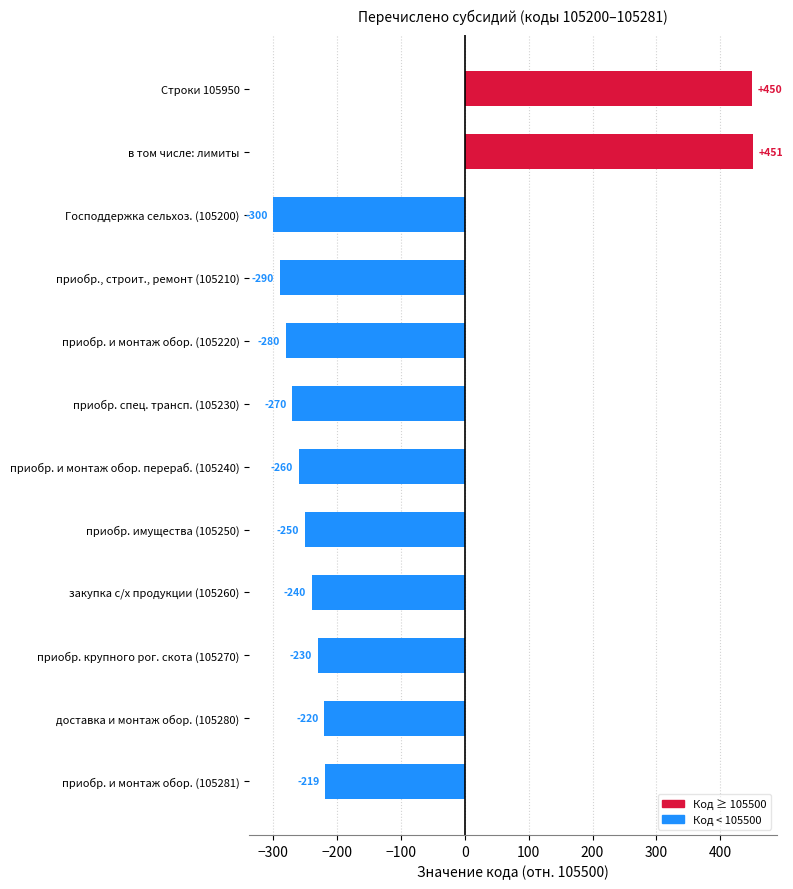

What is the sum of all values?

-1658